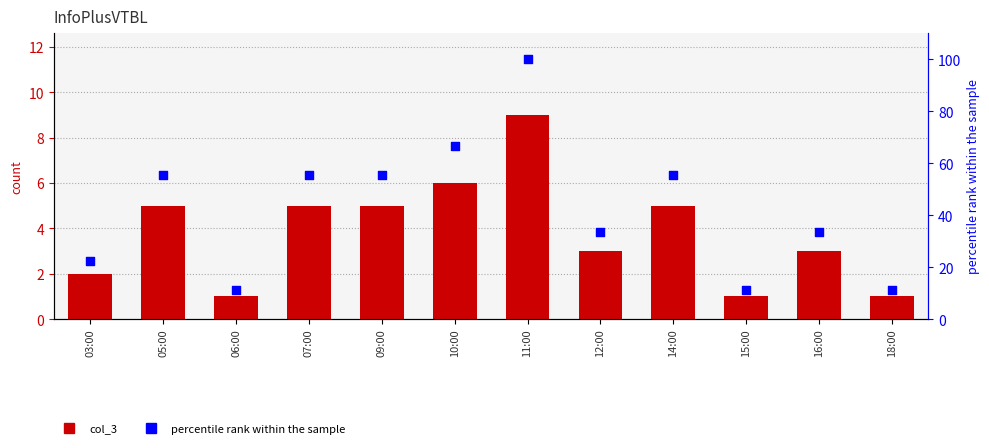

Which series contains the highest Y value?

percentile rank within the sample